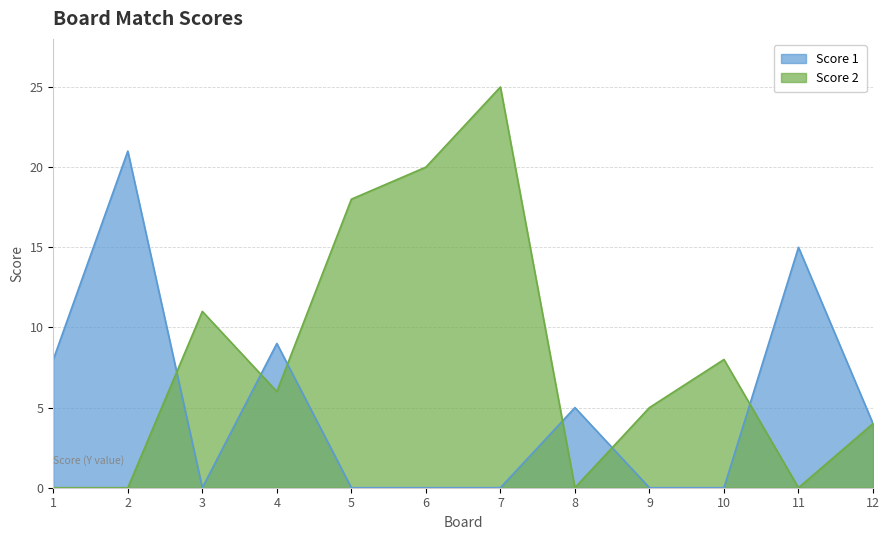

True or false: Score 2 has a value of 8 at 10.

True